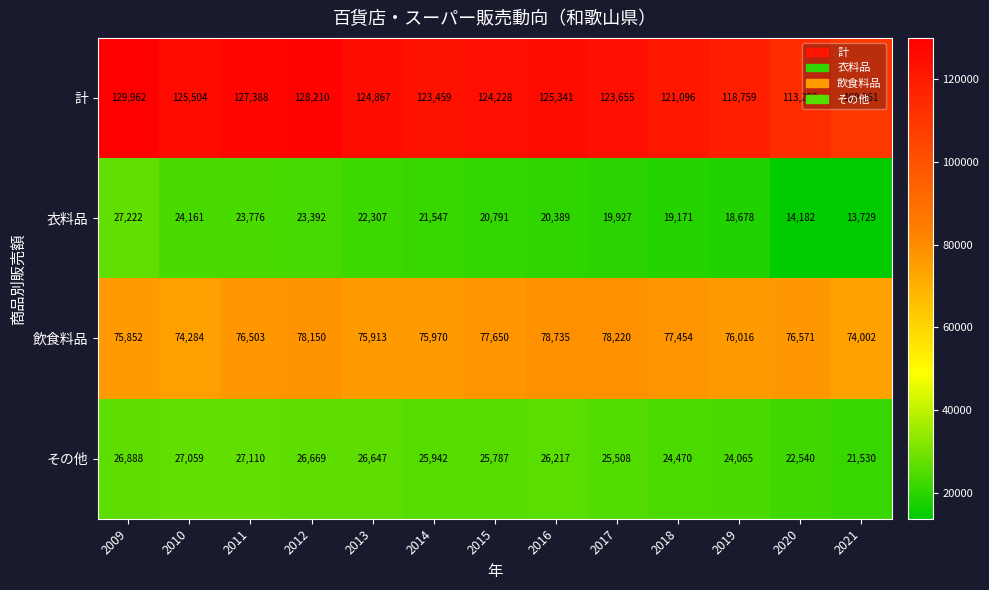

What is the smallest value displayed?

13729